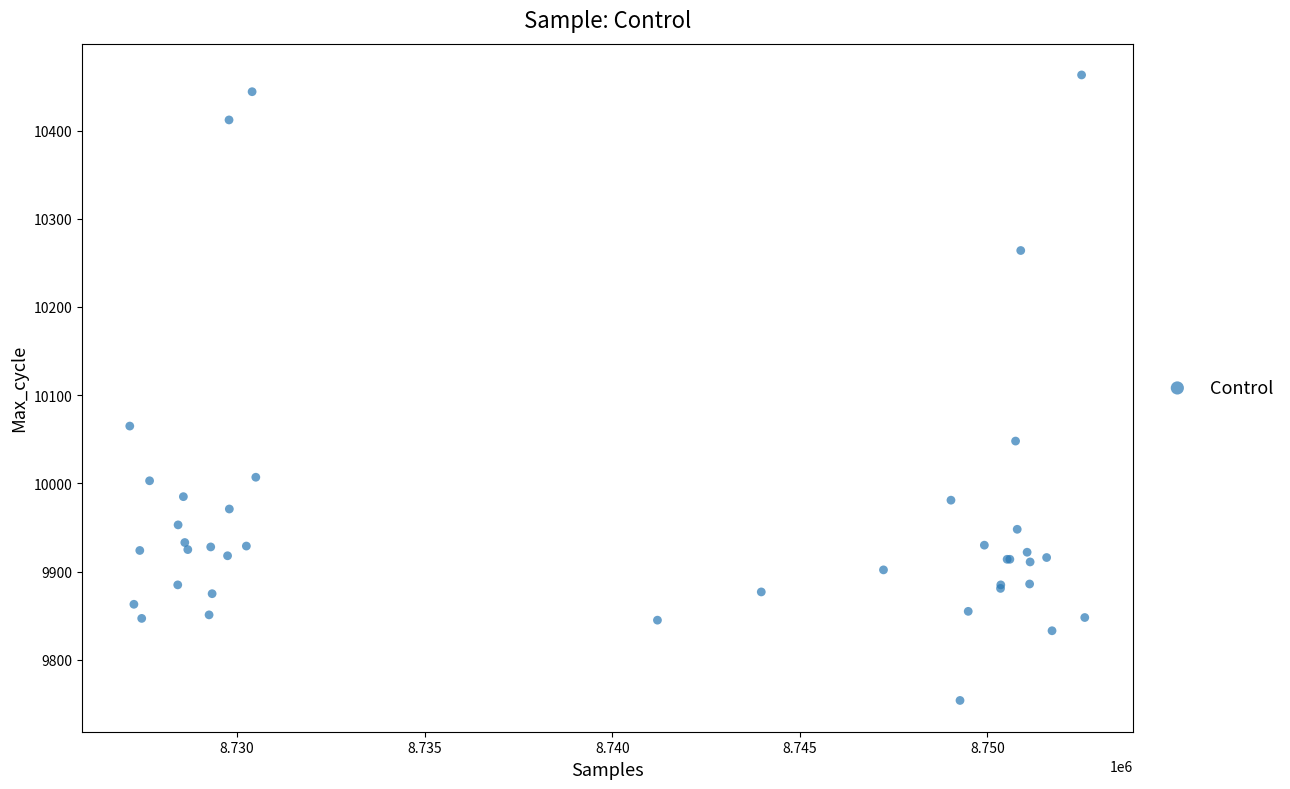

What Y value in the scatter plot is closest to 10108?

10065